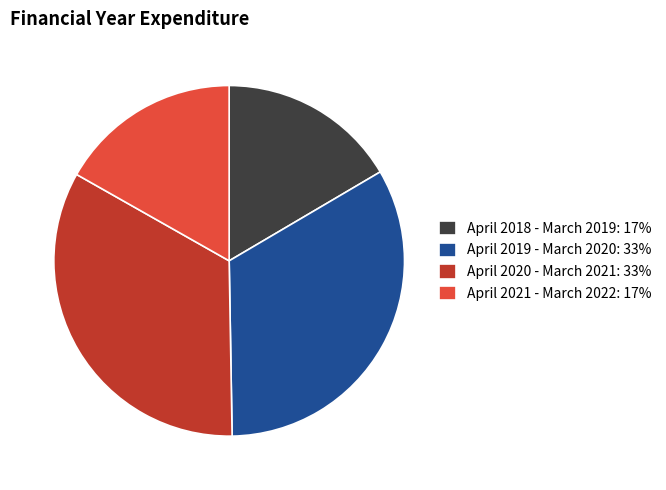

Does any single category account for the majority?

No